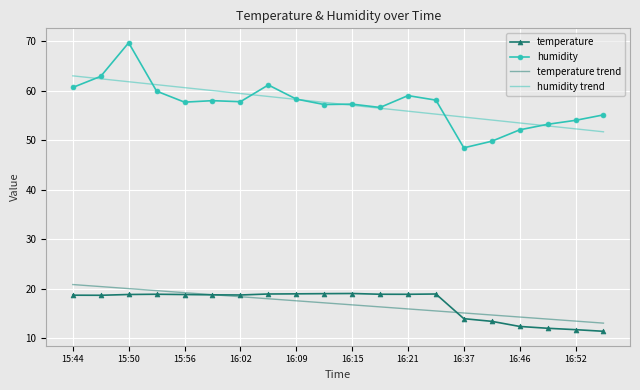

What is the maximum value shown in the chart?

69.7